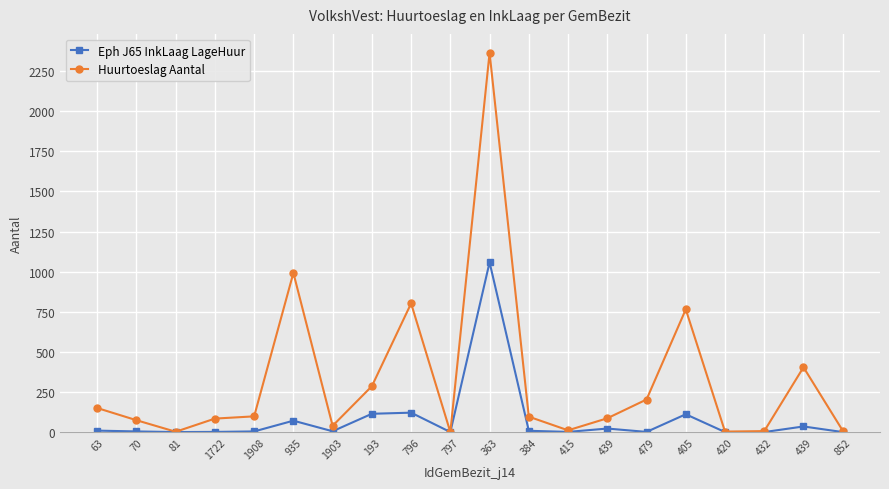

Is this an area chart (filled region under the line)?

No